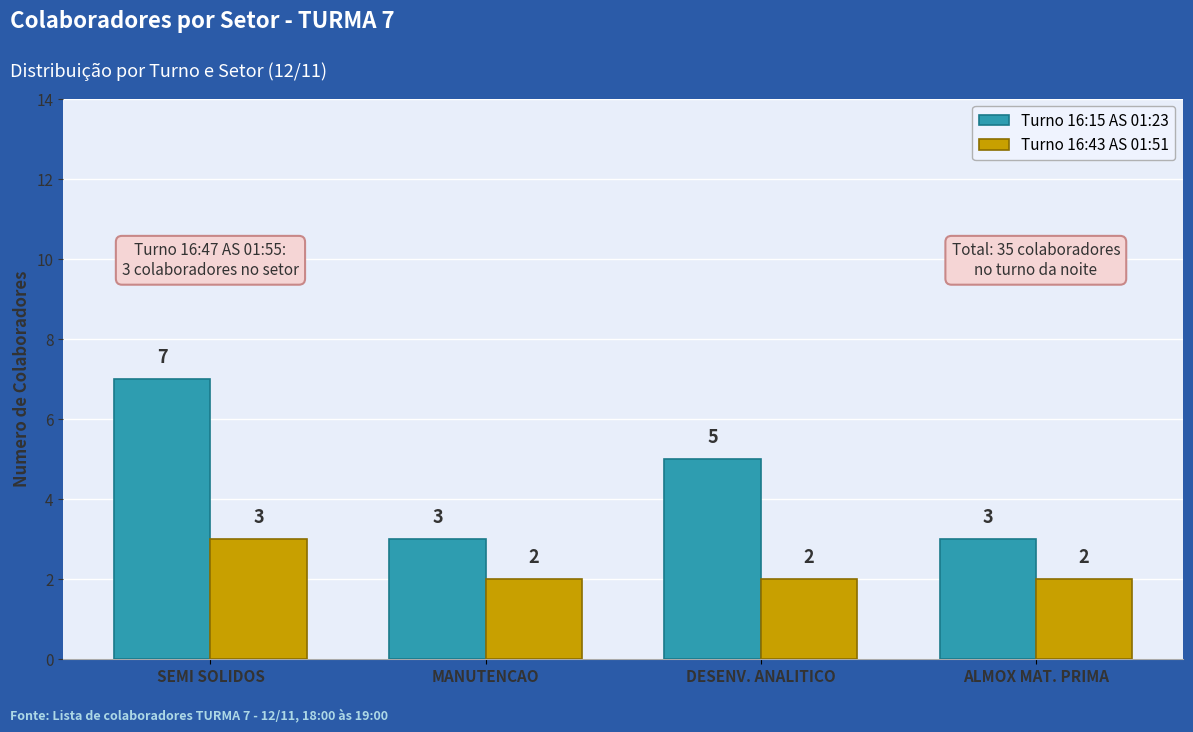

True or false: Turno 16:43 AS 01:51 has a value of 3 at SEMI SOLIDOS.

True